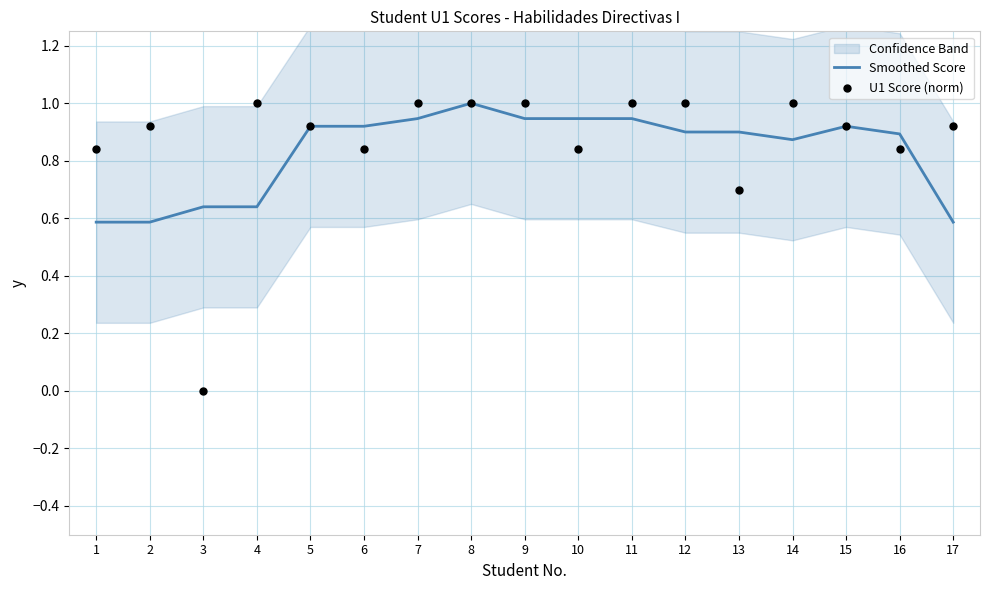

At how many categories does at least one series exceed 0?

17